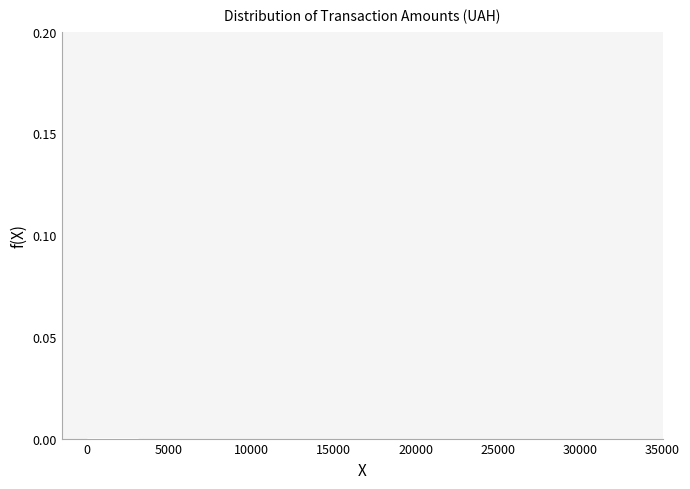

Reading left to right, transcribe this chart: for each bar, give the range it covers on the x-axis and its height. Neither the bar edges nor the heights are printed on the chart, so give them approximately, as read against the axes.

0 to 3000: under 0.005
3000 to 6000: under 0.005
6000 to 9500: 0
9500 to 12500: 0
12500 to 15500: 0
15500 to 18500: under 0.005
18500 to 21500: 0
21500 to 25000: 0
25000 to 28000: 0
28000 to 31000: under 0.005